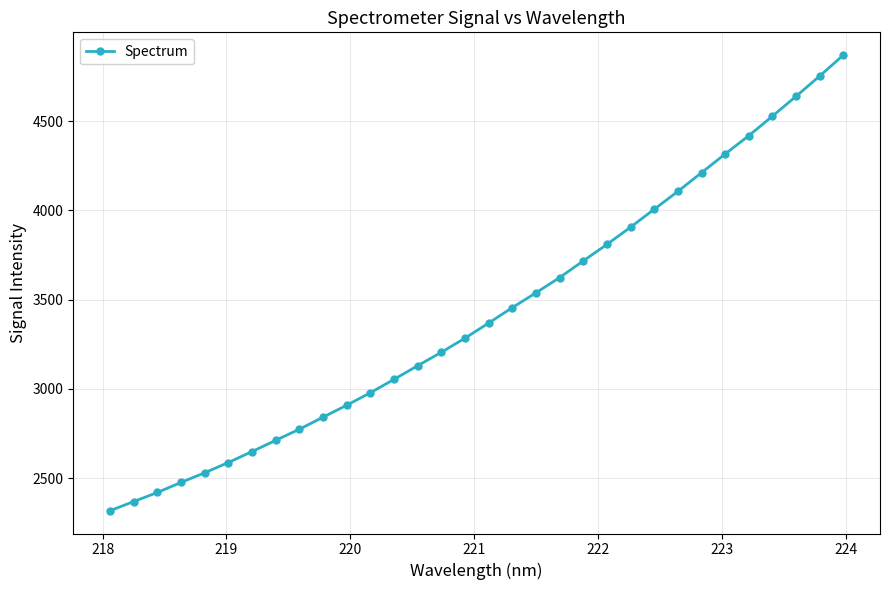

What is the value of the 7th point from the left?

2648.4